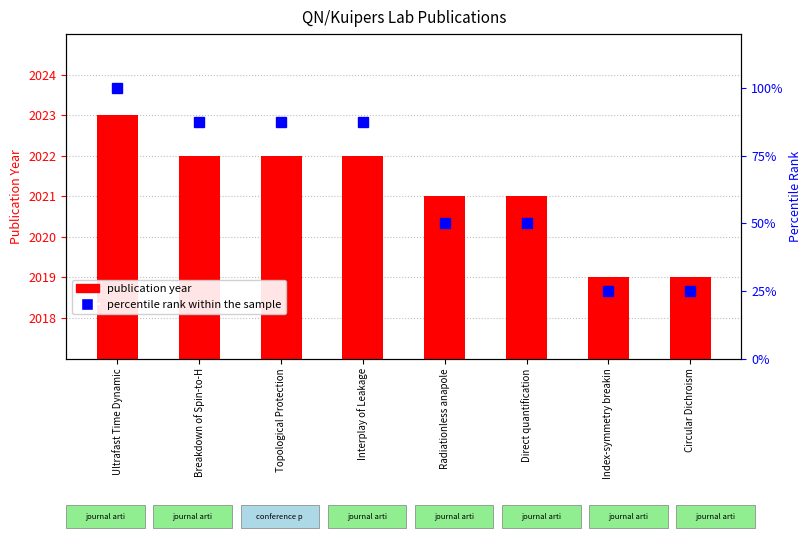

Is the value of percentile rank within the sample at Topological Protection greater than the value of publication year at Interplay of Leakage?

No